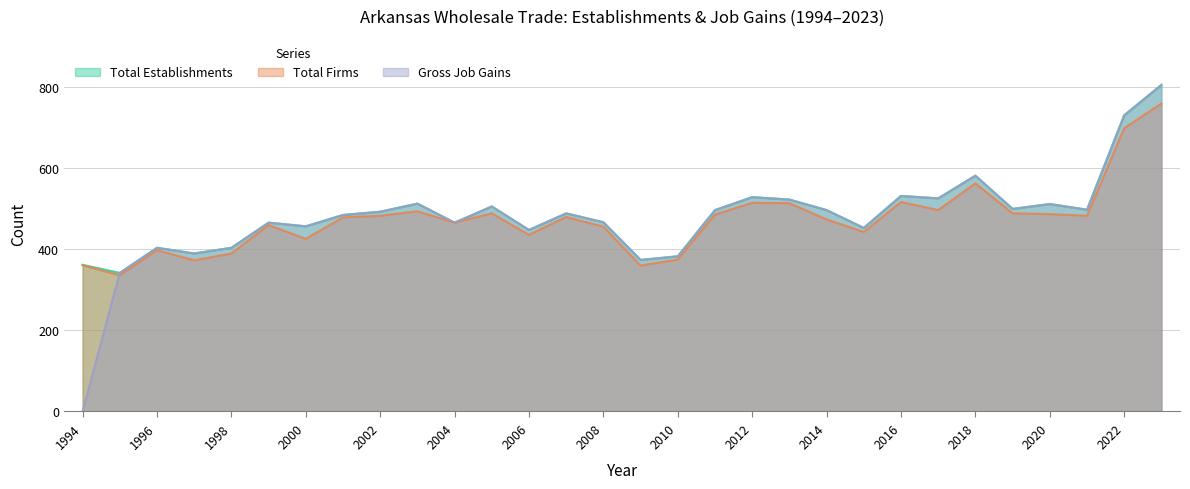

List the labels in order of Gross Job Gains value, largest first.

2023, 2022, 2018, 2016, 2012, 2017, 2013, 2003, 2020, 2005, 2019, 2021, 2011, 2014, 2002, 2007, 2001, 2008, 1999, 2004, 2000, 2015, 2006, 1996, 1998, 1997, 2010, 2009, 1995, 1994